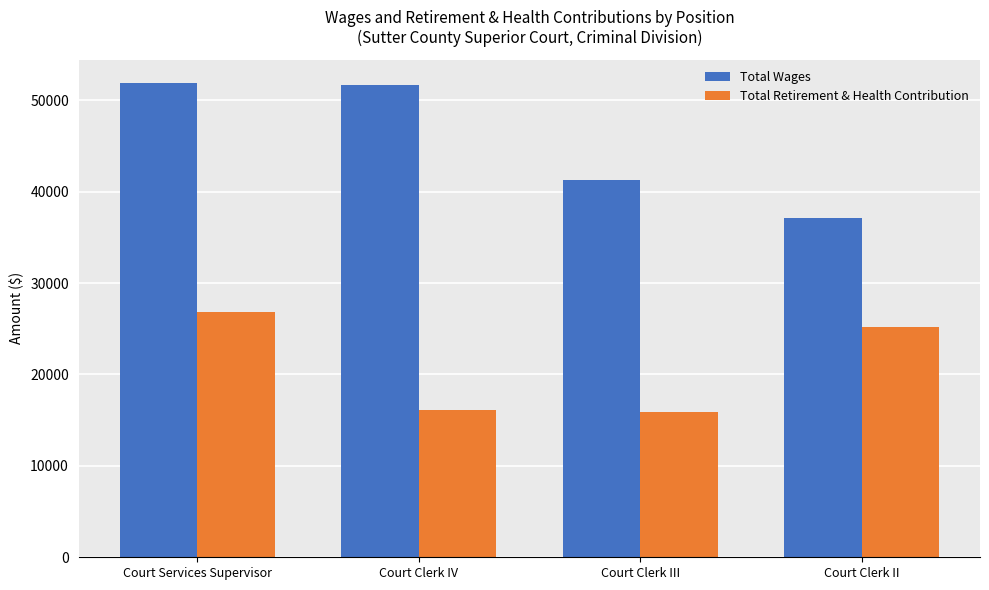

Where is Total Wages nearest to the value 44466?

Court Clerk III